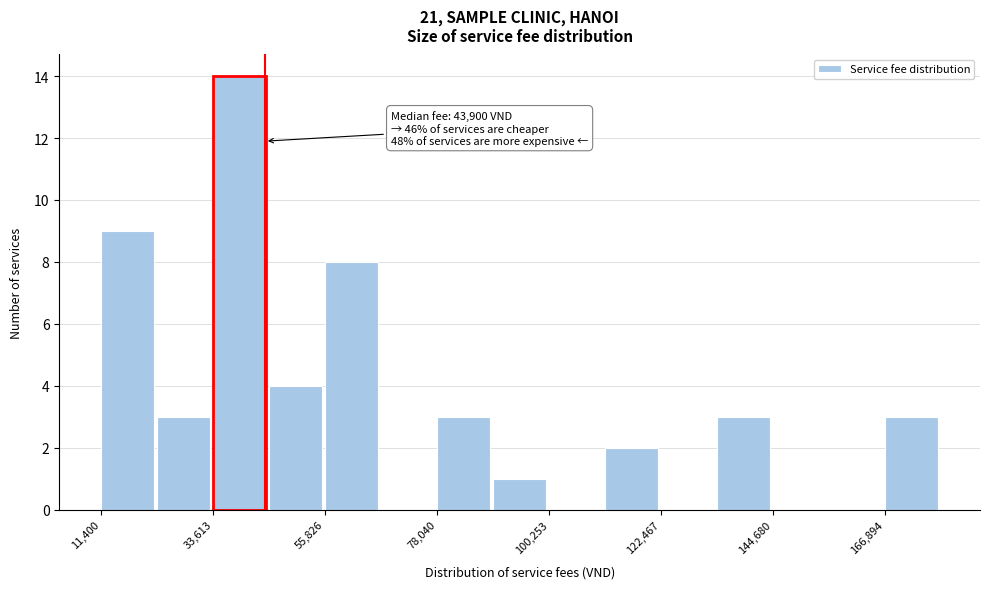

Around what value on the x-axis is the tallest bar? Give the approximate position of its centre, as read against the axis.

40000